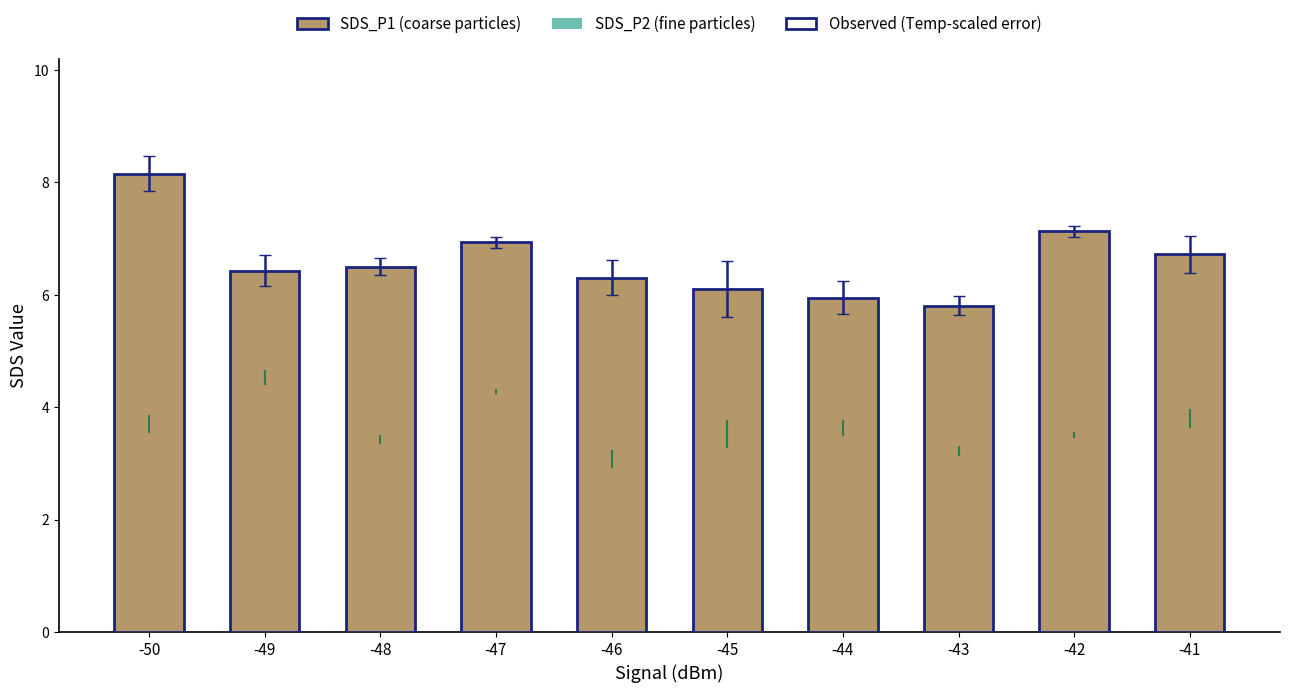

Which category has the highest value in the SDS_P2 (fine particles) series?

-49